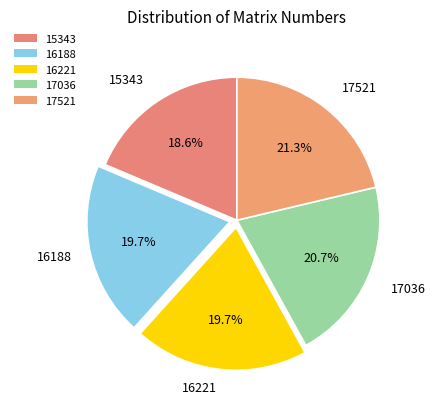

How many segments does this pie chart have?

5